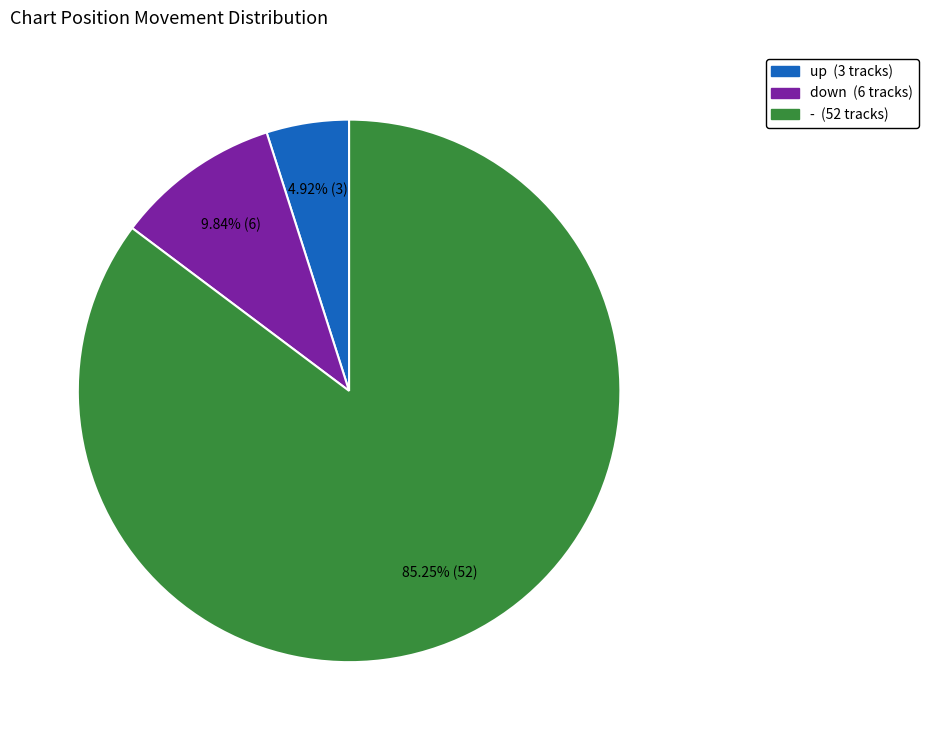

Between - and down, which is larger?

-